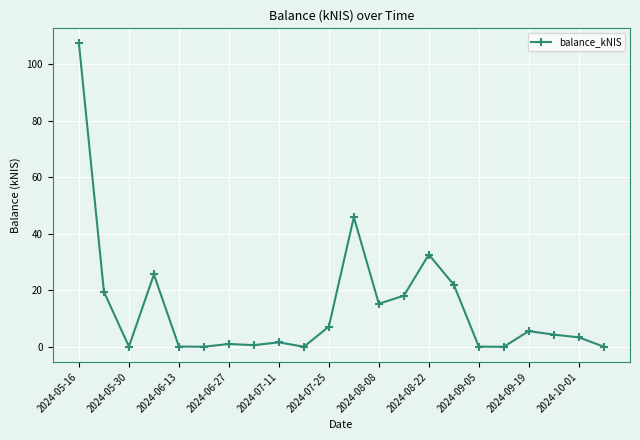

What is the value of the 20th point from the left?

4.3